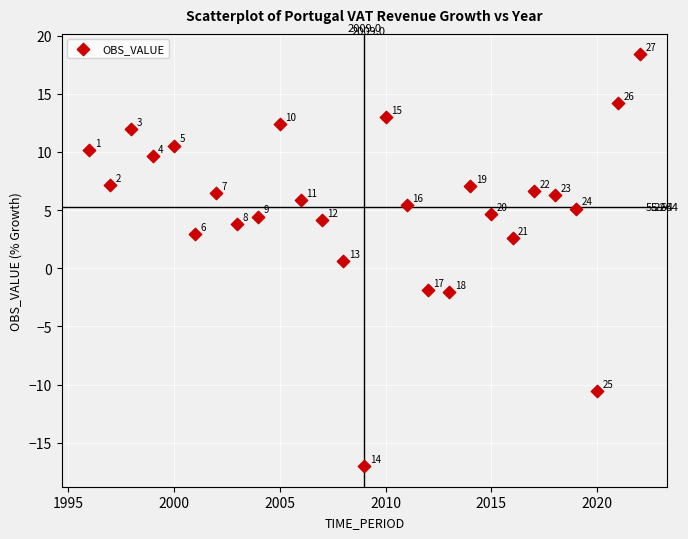

Count the number of points in this scatter plot.

27